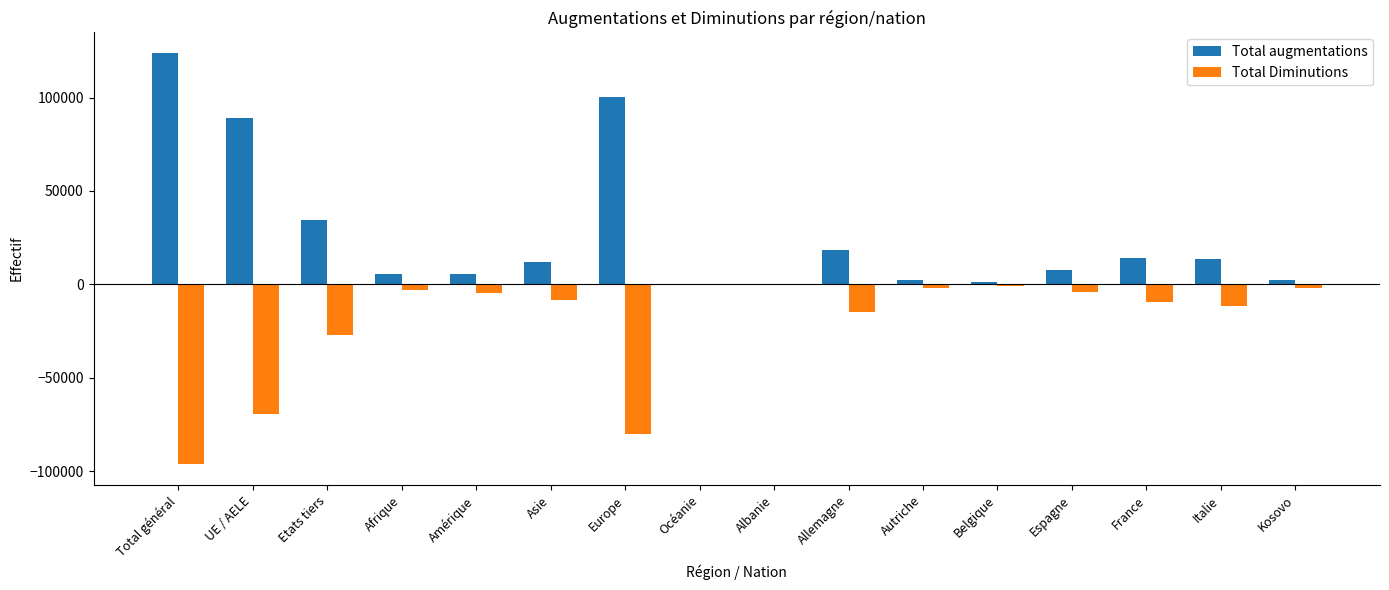

Which label corresponds to the largest value in the chart?

Total général